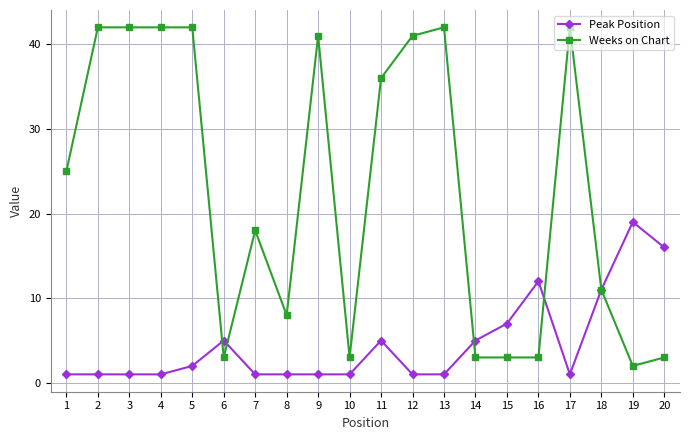

Reading right to left, extract all data points from this chart.

Peak Position: 20=16	19=19	18=11	17=1	16=12	15=7	14=5	13=1	12=1	11=5	10=1	9=1	8=1	7=1	6=5	5=2	4=1	3=1	2=1	1=1
Weeks on Chart: 20=3	19=2	18=11	17=42	16=3	15=3	14=3	13=42	12=41	11=36	10=3	9=41	8=8	7=18	6=3	5=42	4=42	3=42	2=42	1=25